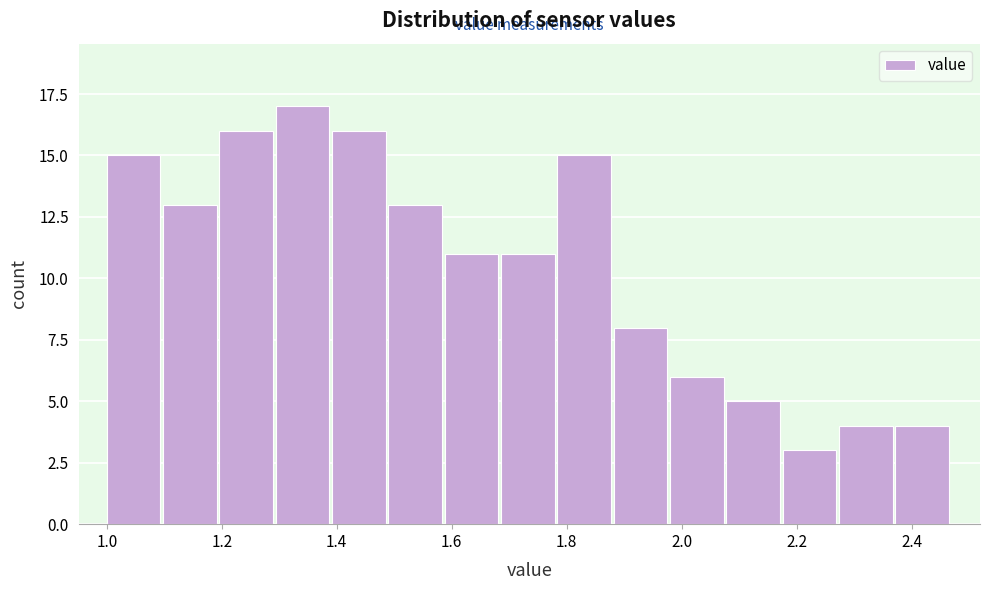

Reading left to right, transcribe this chart: for each bar, give the range it covers on the x-axis and its height. Neither the bar edges nor the heights are printed on the chart, so give them approximately, as read against the axes.

1.000 to 1.098: 15
1.098 to 1.196: 13
1.196 to 1.294: 16
1.294 to 1.392: 17
1.392 to 1.490: 16
1.490 to 1.588: 13
1.588 to 1.686: 11
1.686 to 1.784: 11
1.784 to 1.882: 15
1.882 to 1.980: 8
1.980 to 2.078: 6
2.078 to 2.176: 5
2.176 to 2.274: 3
2.274 to 2.372: 4
2.372 to 2.470: 4